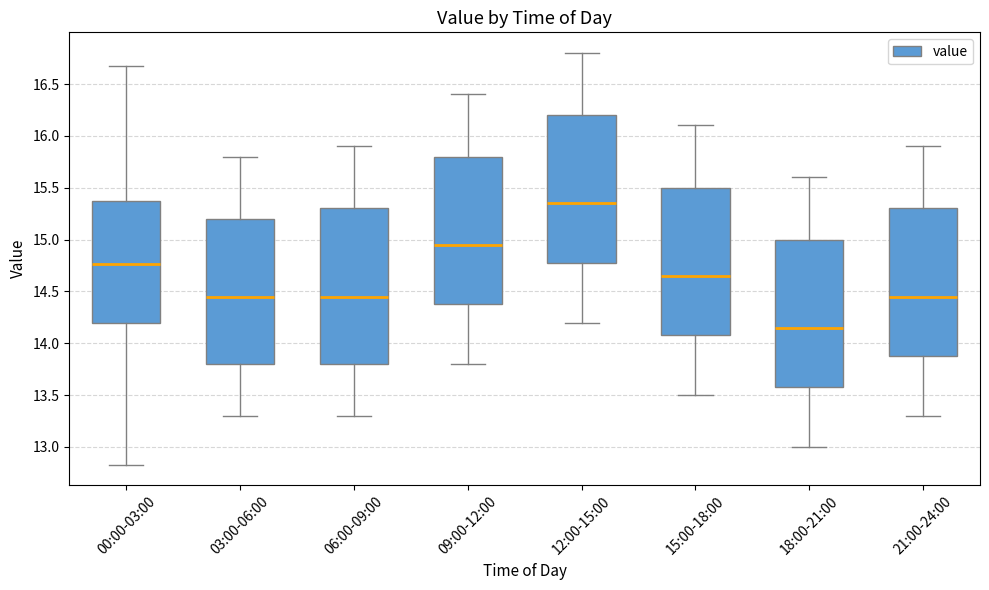

Where is the upper edge of the box for 12:00-15:00 on the y-axis? The values are not printed on the chart, so give them approximately, as read against the axis.

16.20